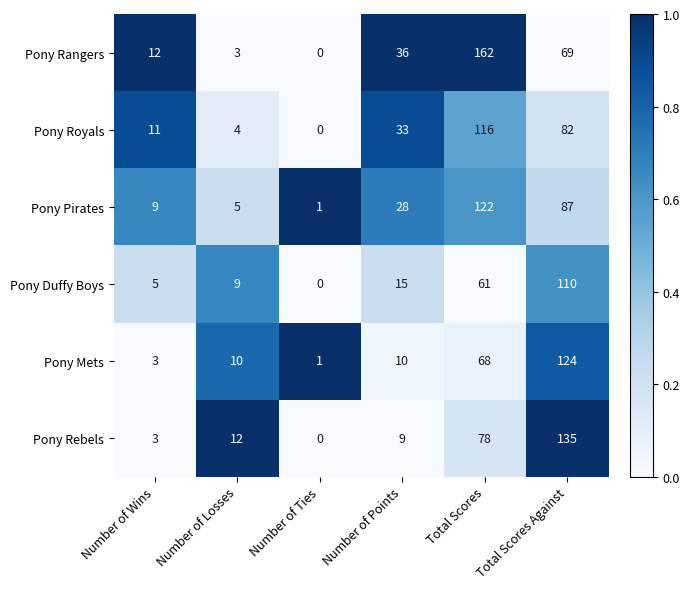

True or false: Pony Pirates has a value of 38 at Number of Points.

False